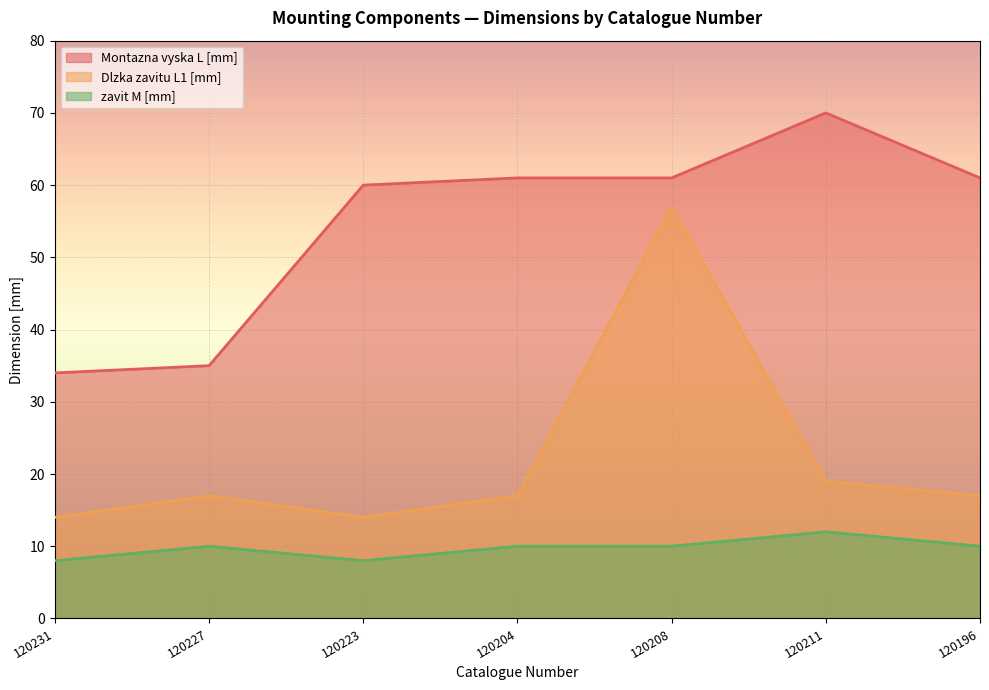

Reading left to right, list all the values displayed in this chart.

Montazna vyska L [mm]: 34	35	60	61	61	70	61
Dlzka zavitu L1 [mm]: 14	17	14	17	57	19	17
zavit M [mm]: 8	10	8	10	10	12	10